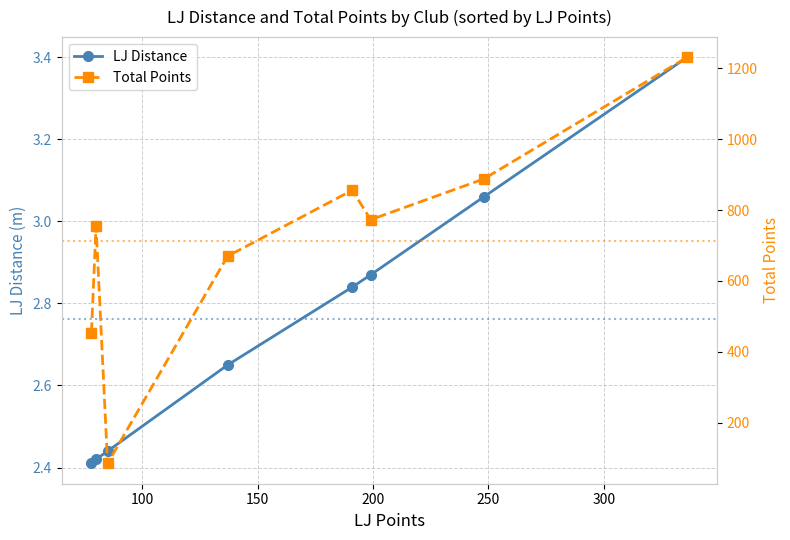

True or false: LJ Distance has more than 2 points higher than both neighbors.

False